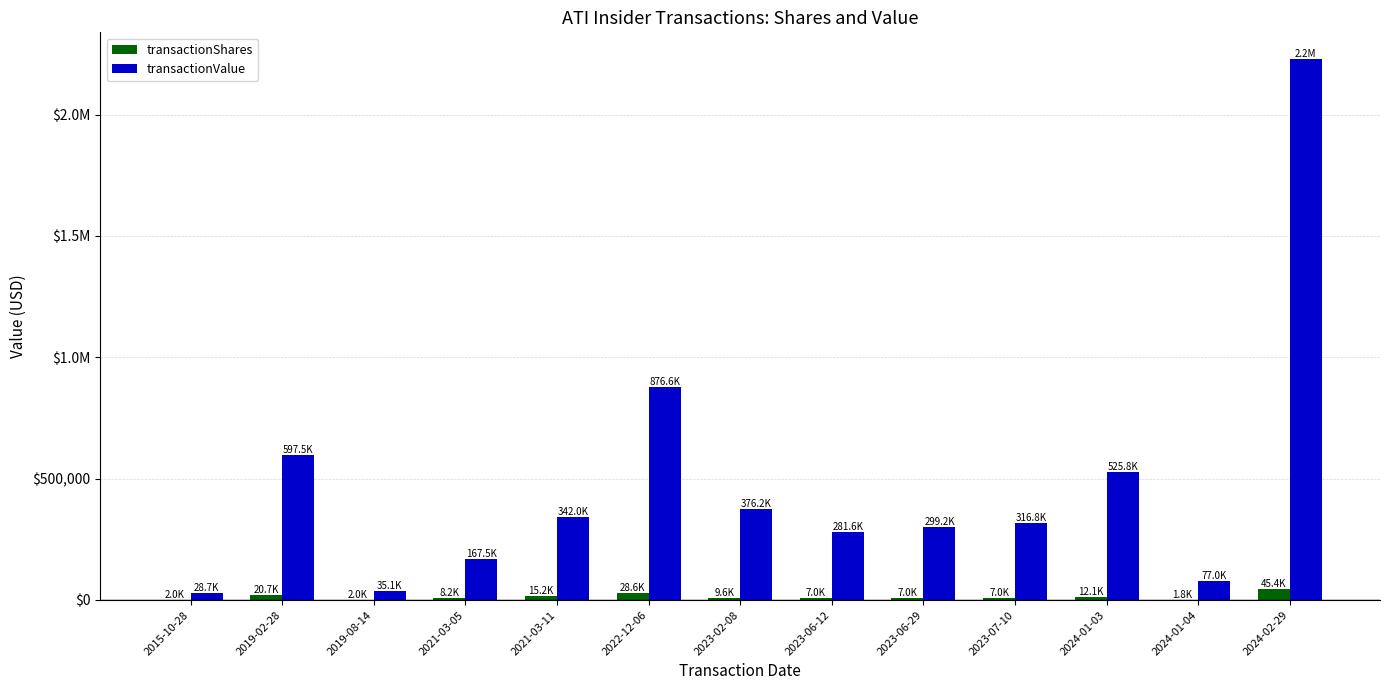

Which series has the largest total across all categories?

transactionValue